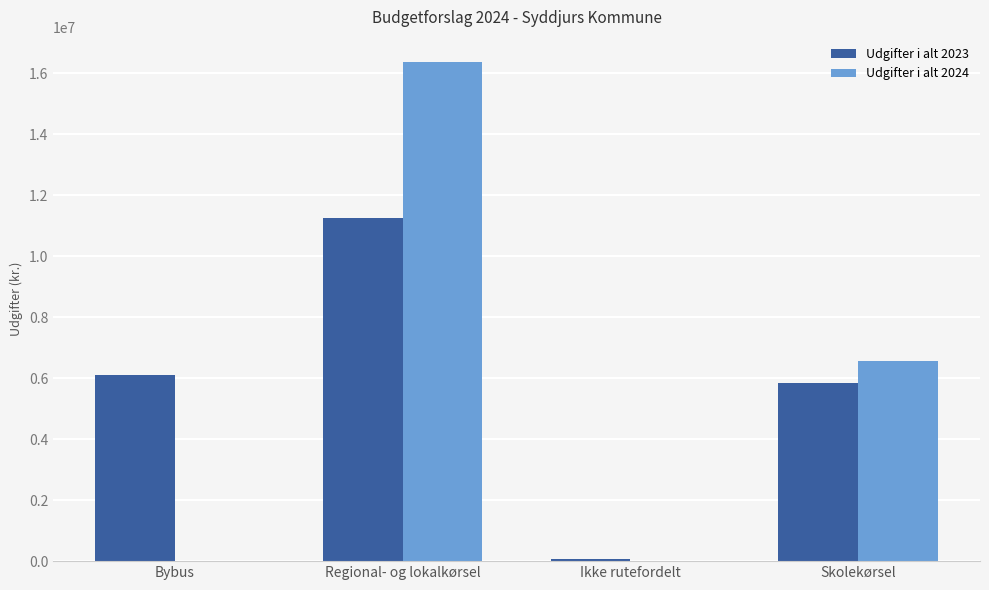

What is the sum of the Udgifter i alt 2024 values at Skolekørsel and Regional- og lokalkørsel?

22940389.9